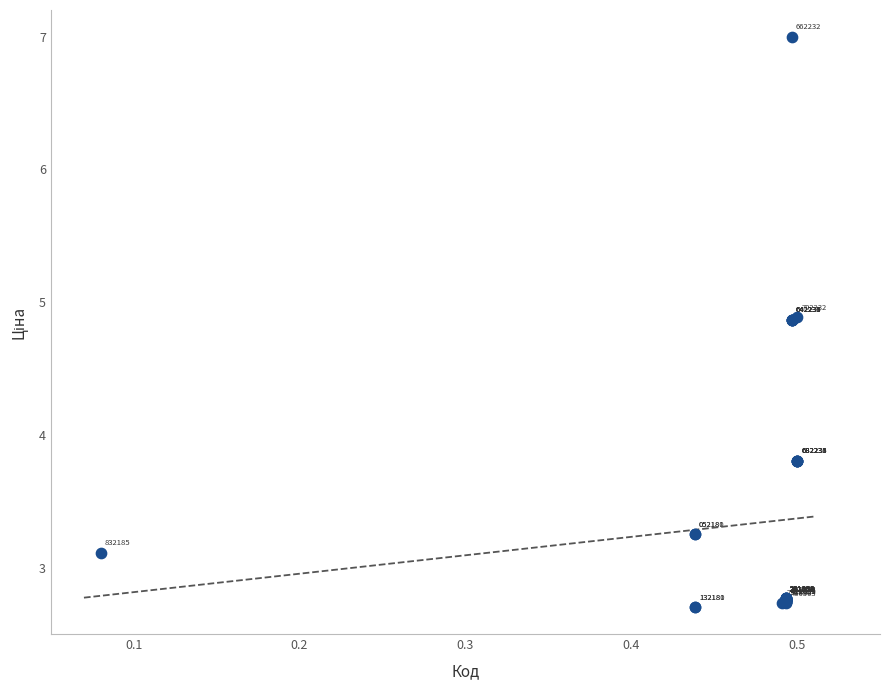

What Y value in the scatter plot is closest to 4?

3.8